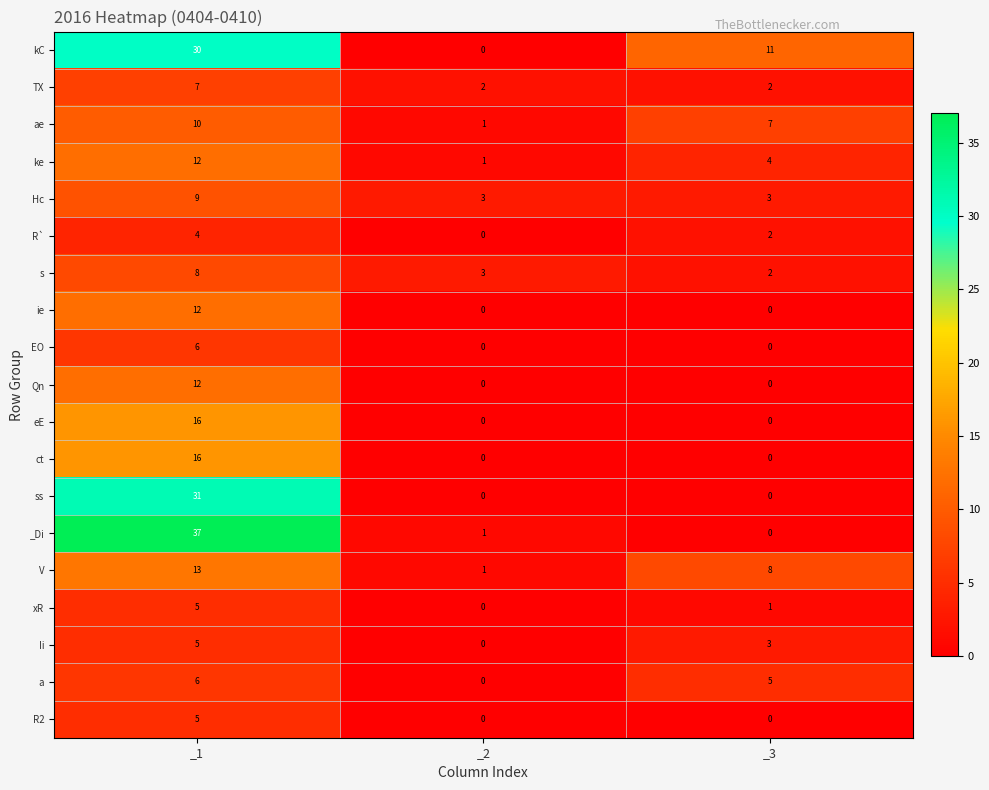

Which series has the widest spread of values?

_Di